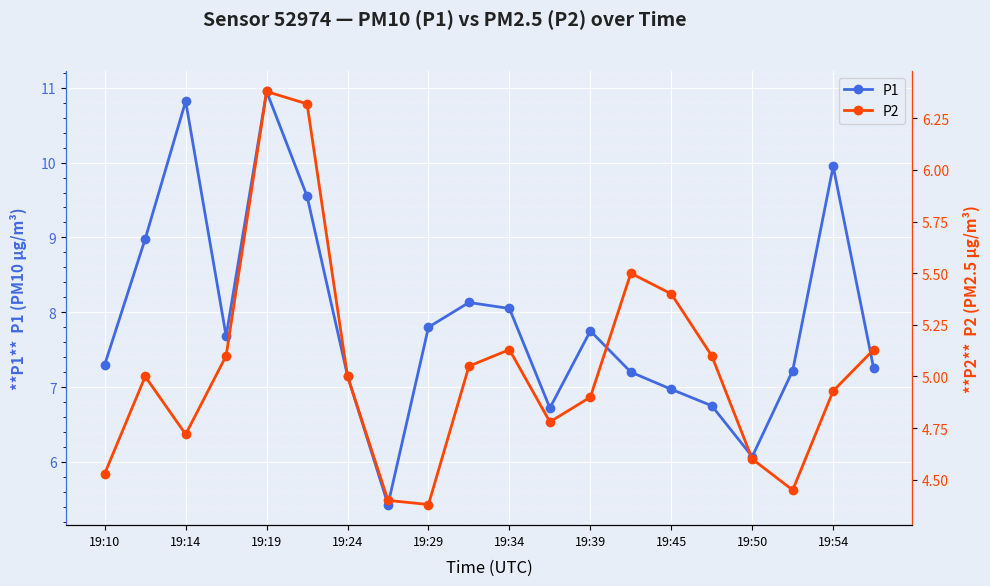

Is it true that P1 equals 11.3 at 15?

False